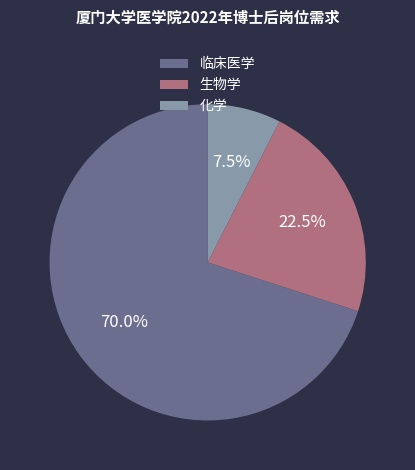

Count the number of slices in the pie.

3